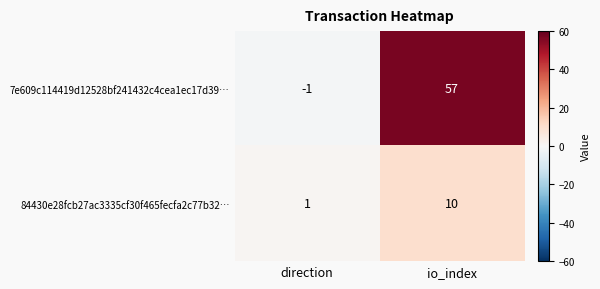

At how many categories does at least one series exceed 28?

1